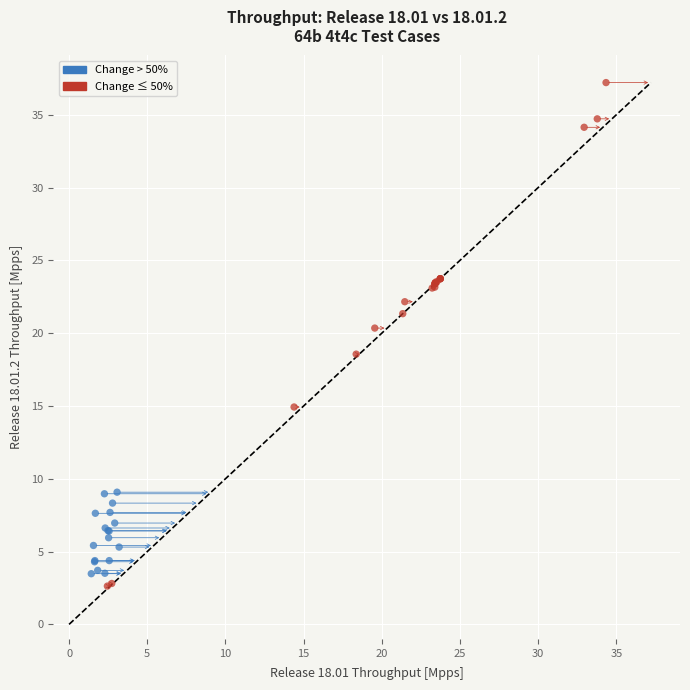

Which series has the widest spread of Y values?

Change ≤ 50%